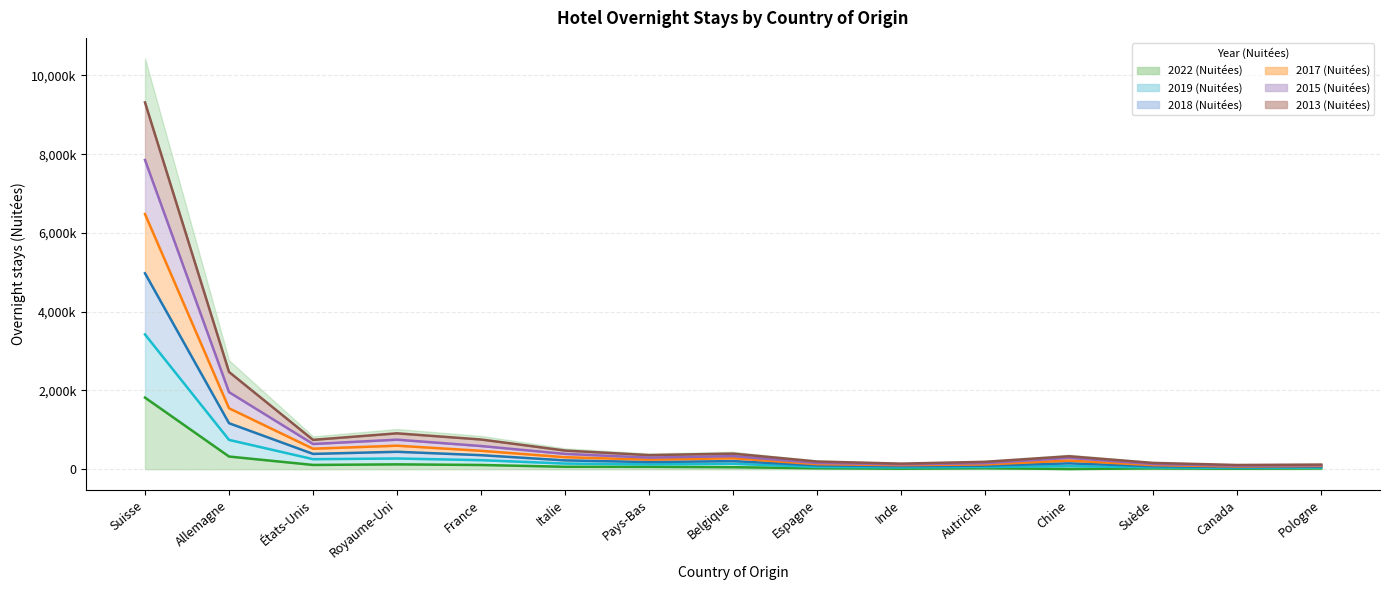

What is the label of the 13th point from the left?

Suède